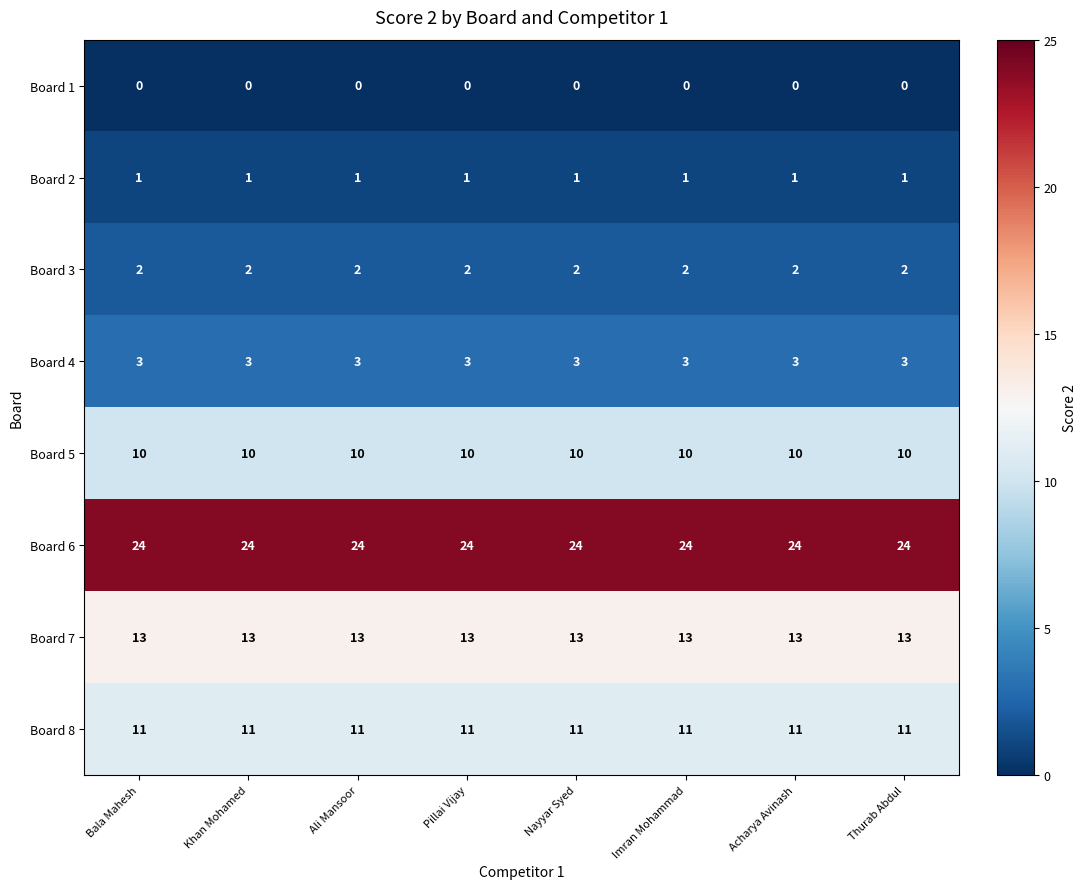

What is the maximum value for Board 8?

11